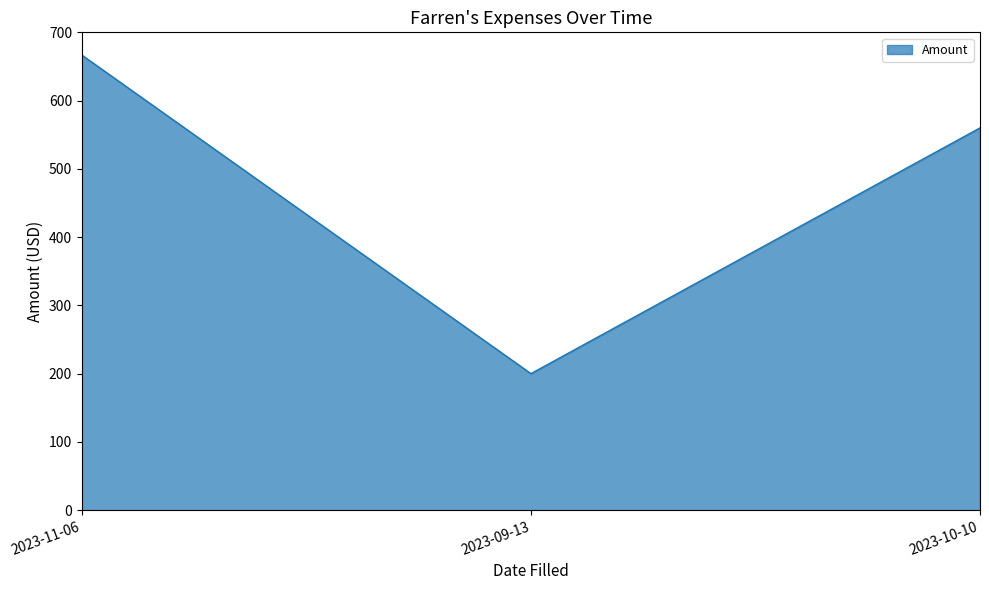

What position from the left is 2023-10-10?

3